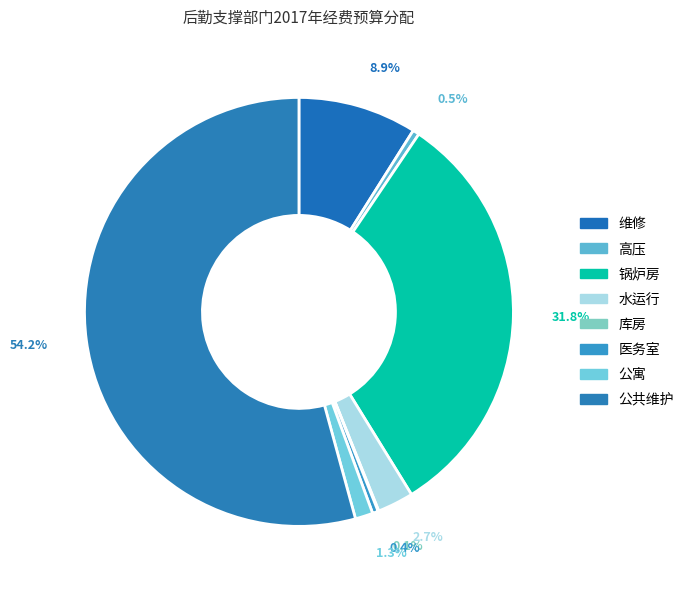

Count the number of slices in the pie.

8